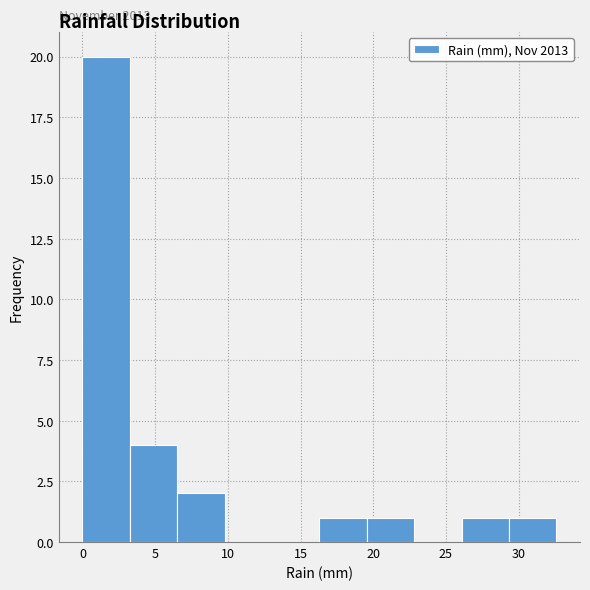

Which range on the x-axis has the tallest bar?

0.0 to 3.5